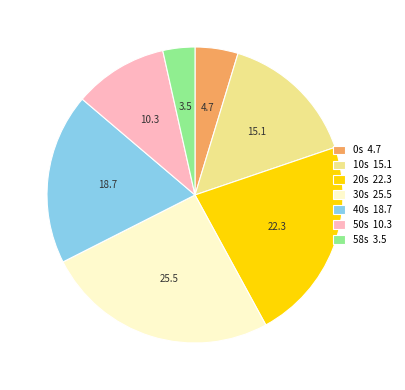

Rank the categories by value from lowest to highest.

58s 3.5, 0s 4.7, 50s 10.3, 10s 15.1, 40s 18.7, 20s 22.3, 30s 25.5